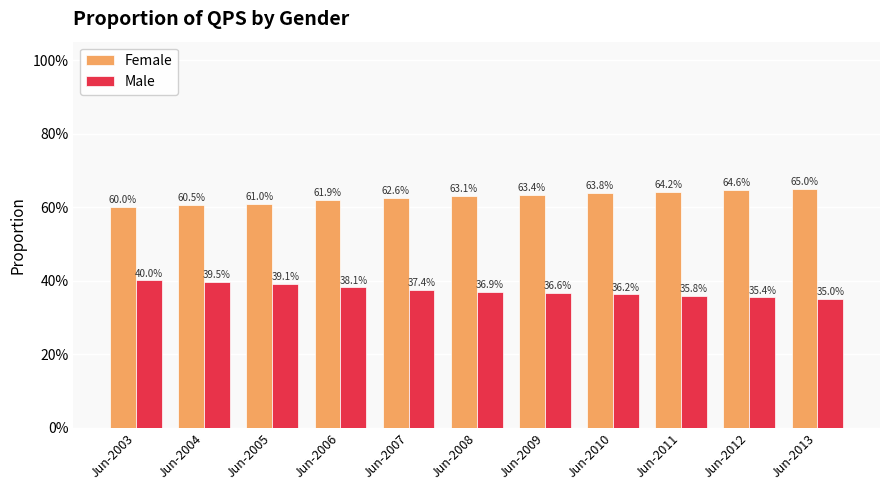

What is the total value across all series at Jun-2009?

1.0